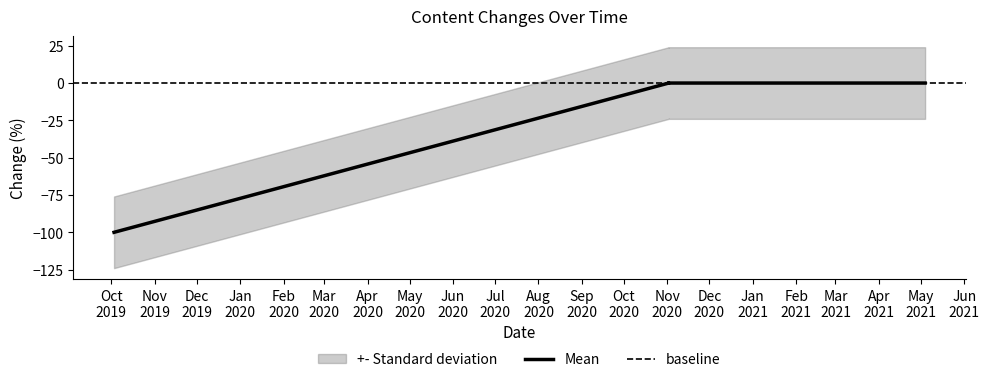

Count the number of values greater than 0.

8